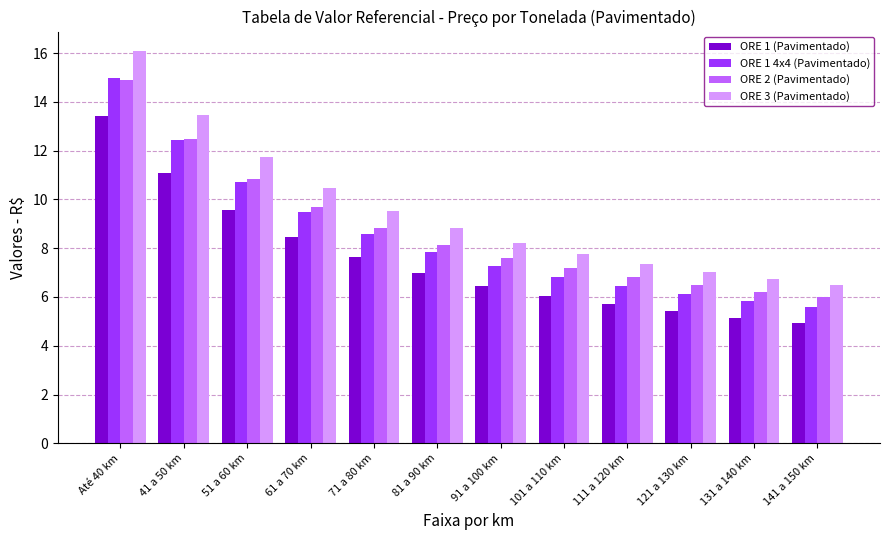

How many values in the ORE 1 4x4 (Pavimentado) series are below 7?

5